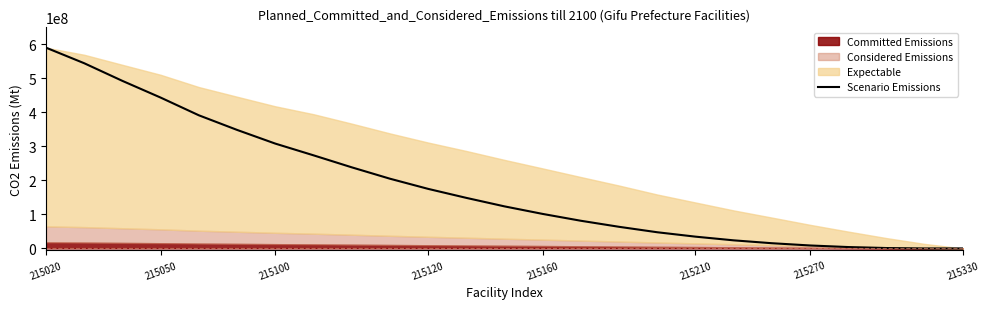

The value of Scenario Emissions at 215210 is 54648230.4. True or false?

False